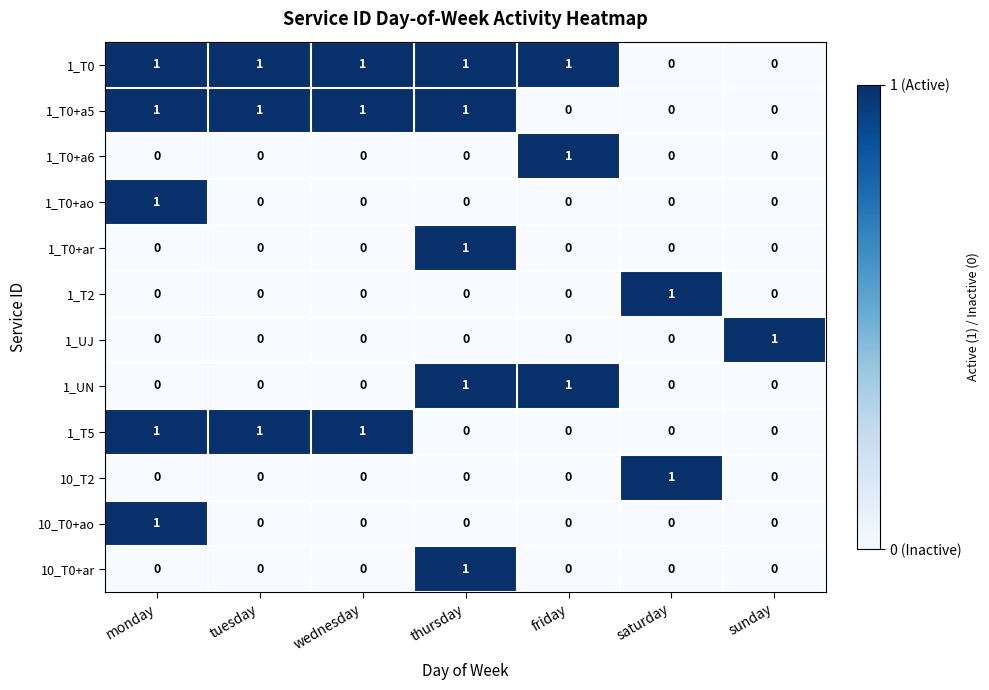

Which series has the largest total across all categories?

1_T0